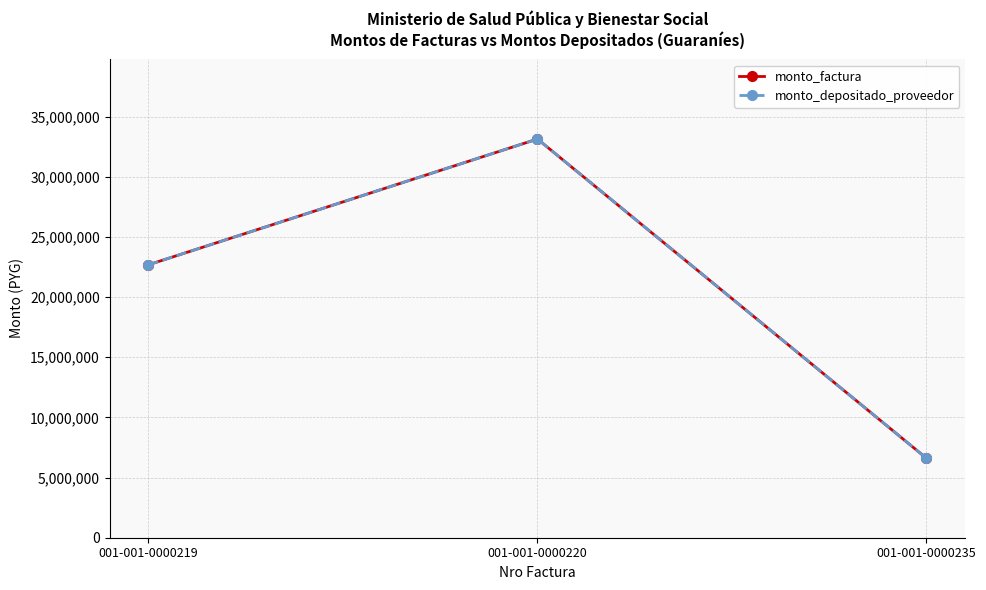

Which series has the largest total across all categories?

monto_factura